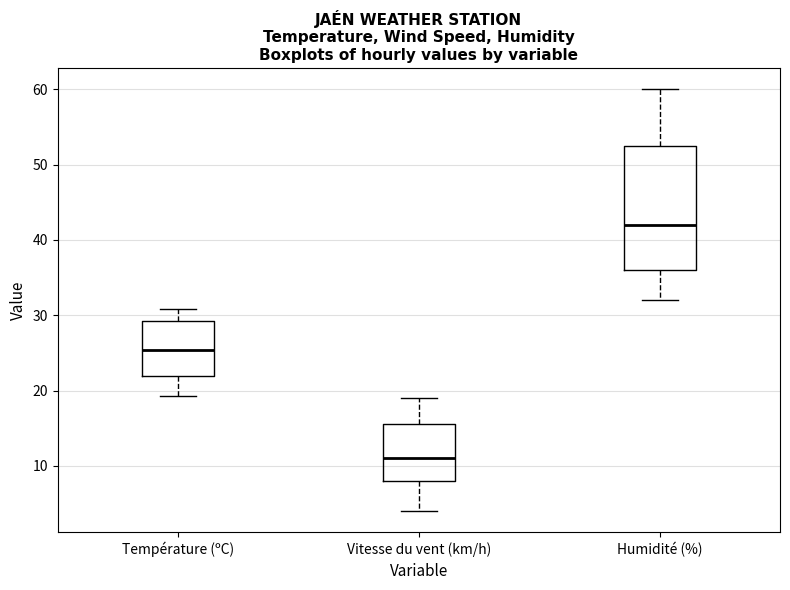

Which box's median line is the lowest?

Vitesse du vent (km/h)